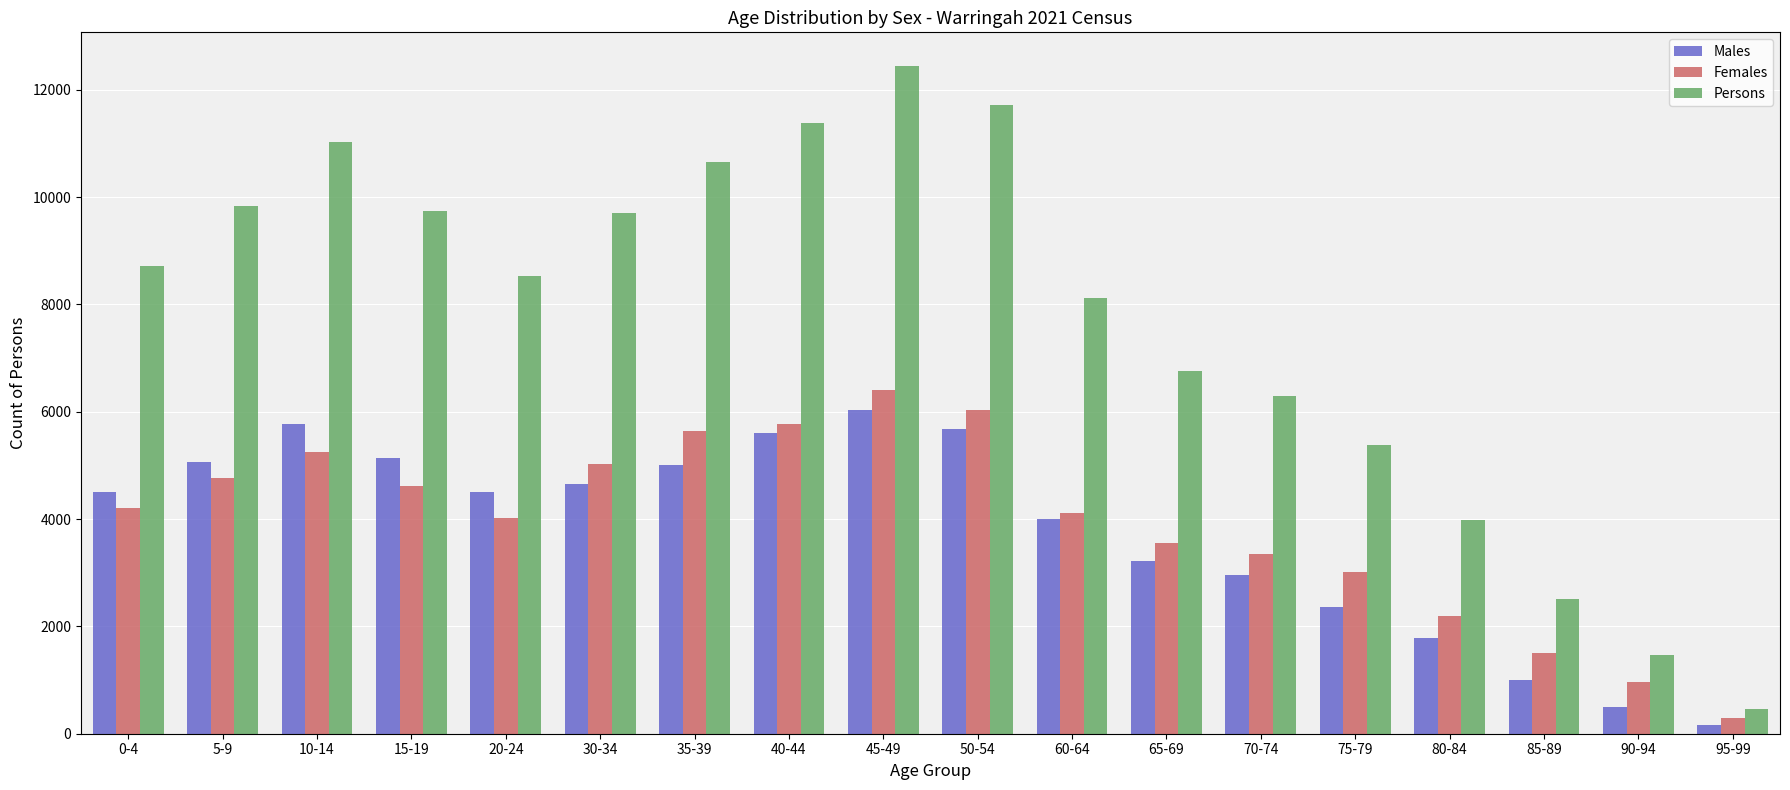

Between 20-24 and 45-49, which series saw the biggest shift?

Persons